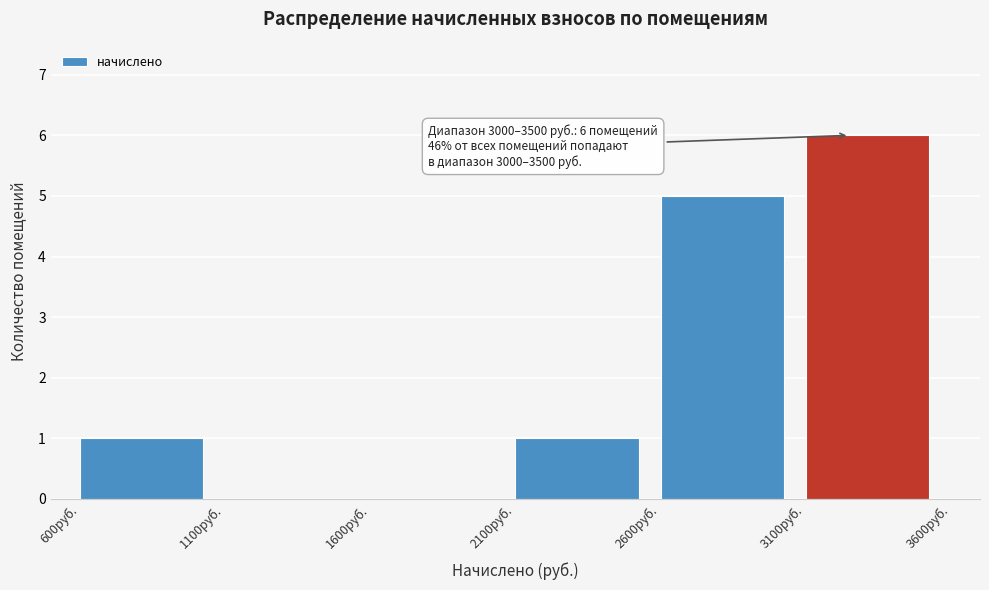

Over which range of the x-axis is the bar tallest?

3100 to 3600